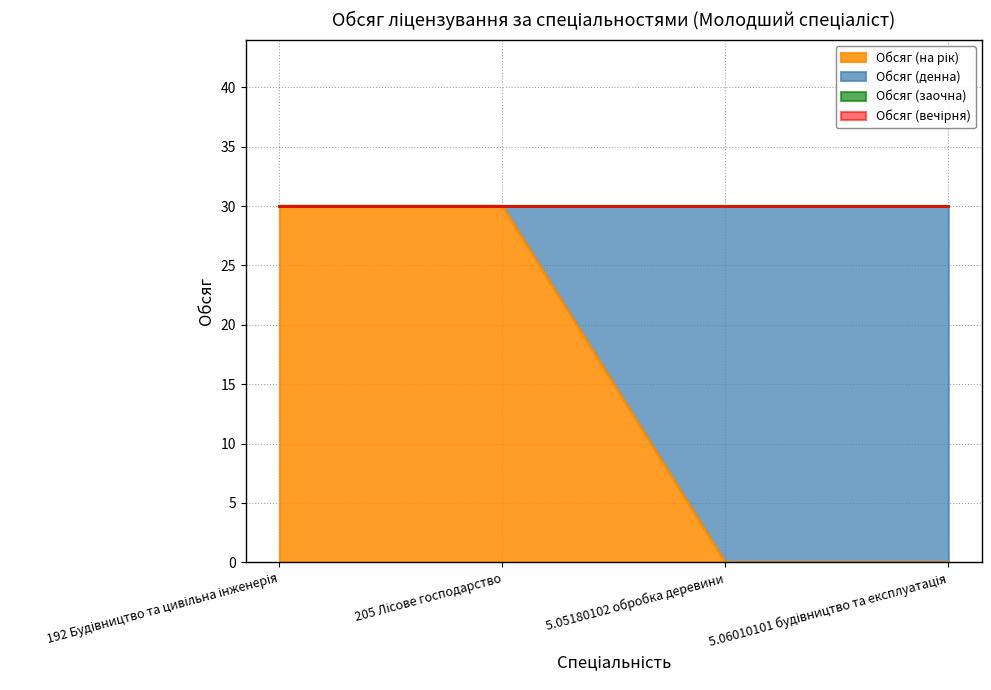

Which series has the largest total across all categories?

Обсяг (на рік)